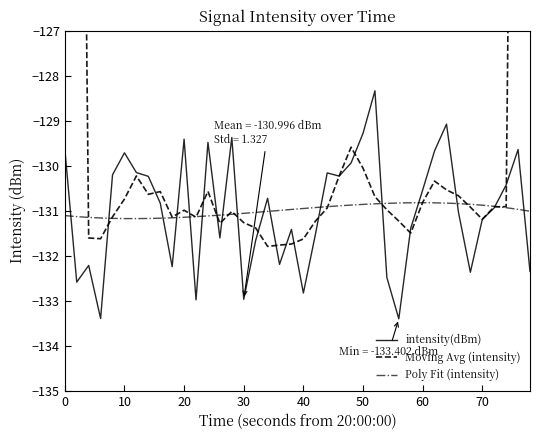

Is it true that Poly Fit (intensity) equals -56.5 at 40?

False